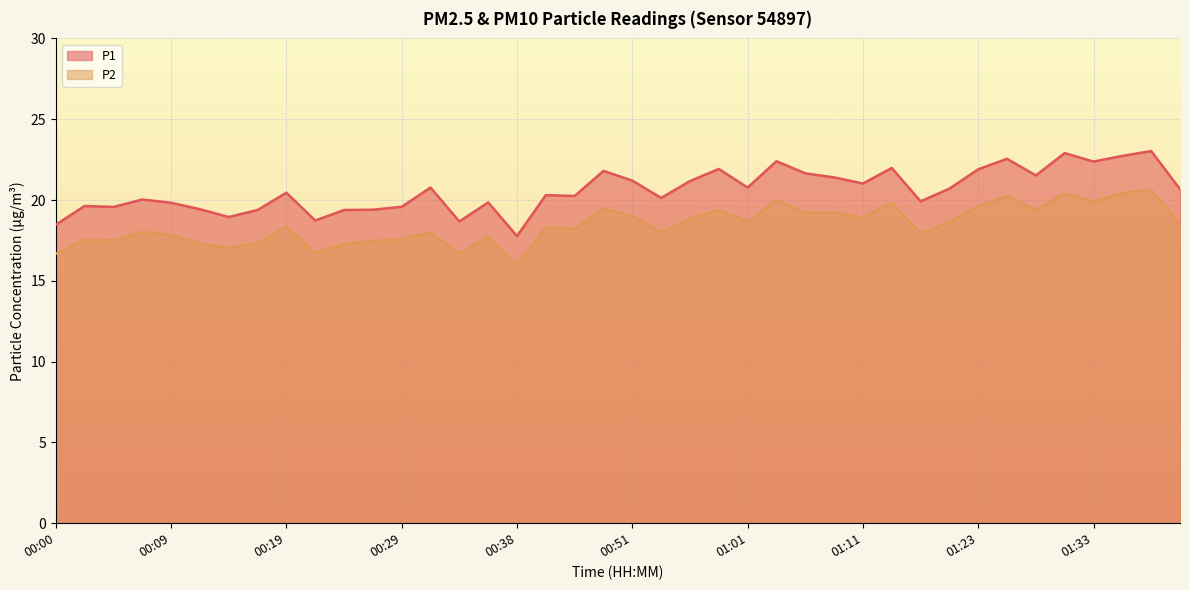

Reading right to left, transcribe all the data shown in this chart.

P1: 20.7	23.0	22.7	22.4	22.9	21.5	22.6	21.9	20.7	19.9	22.0	21.0	21.4	21.6	22.4	20.8	21.9	21.2	20.1	21.2	21.8	20.2	20.3	17.8	19.9	18.7	20.8	19.6	19.4	19.4	18.7	20.4	19.4	18.9	19.4	19.8	20.0	19.6	19.6	18.5
P2: 18.5	20.6	20.4	19.9	20.4	19.4	20.2	19.6	18.6	17.9	19.8	18.9	19.2	19.2	20.0	18.7	19.4	18.8	18.0	19.0	19.5	18.2	18.3	16.0	17.8	16.7	18.0	17.6	17.5	17.3	16.7	18.4	17.4	17.1	17.3	17.8	18.0	17.5	17.6	16.7